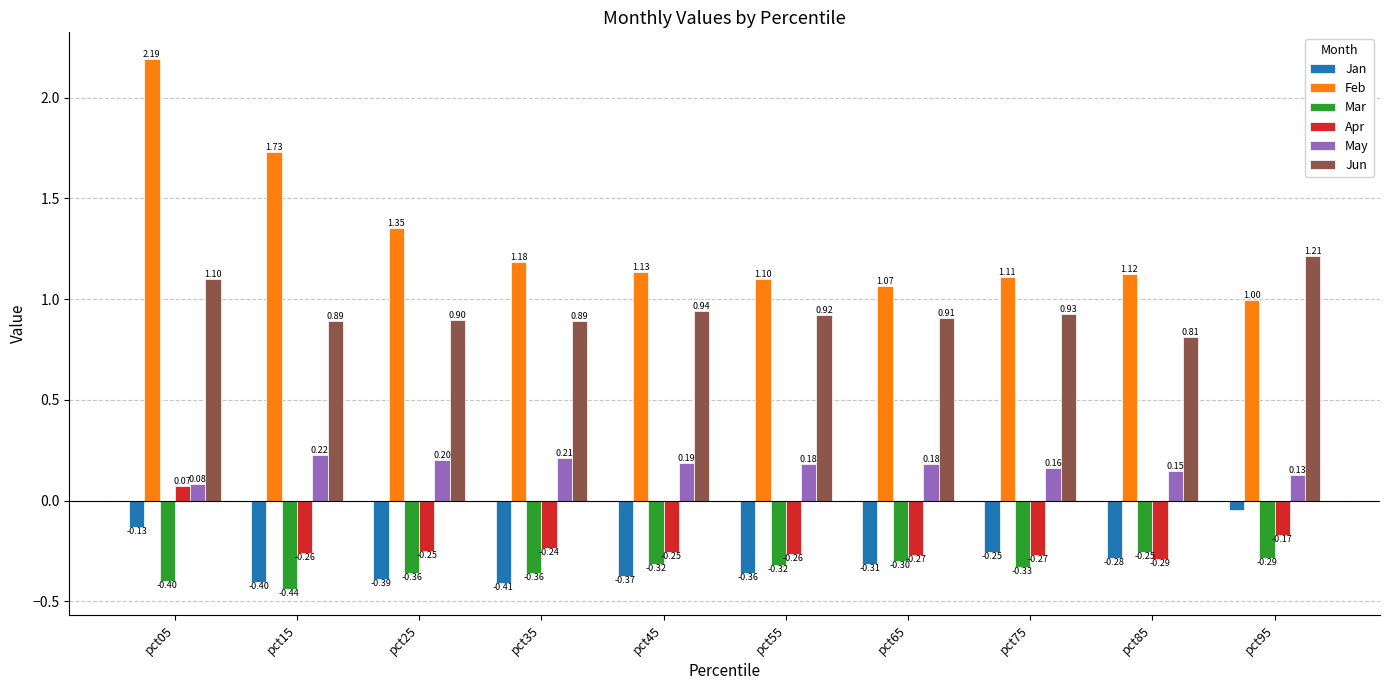

Is it true that Jun equals 1.6 at pct45?

False